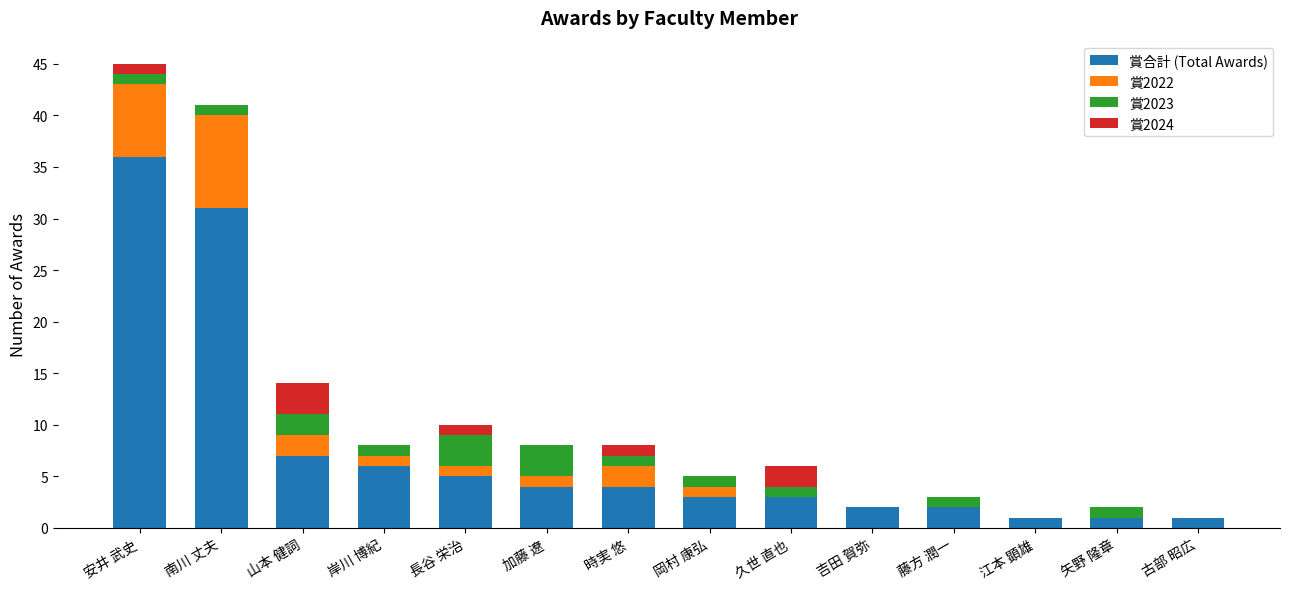

How many categories are shown in the chart?

14